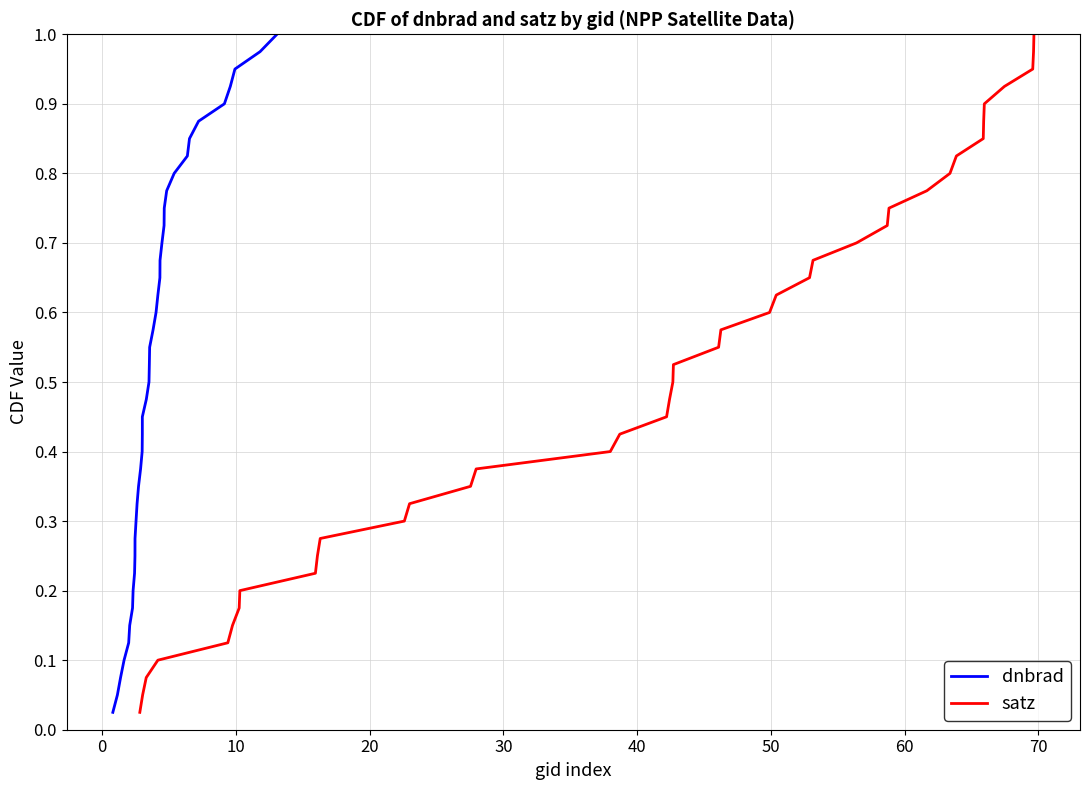

What is the difference between the second highest and minimum values in the satz series?

0.9